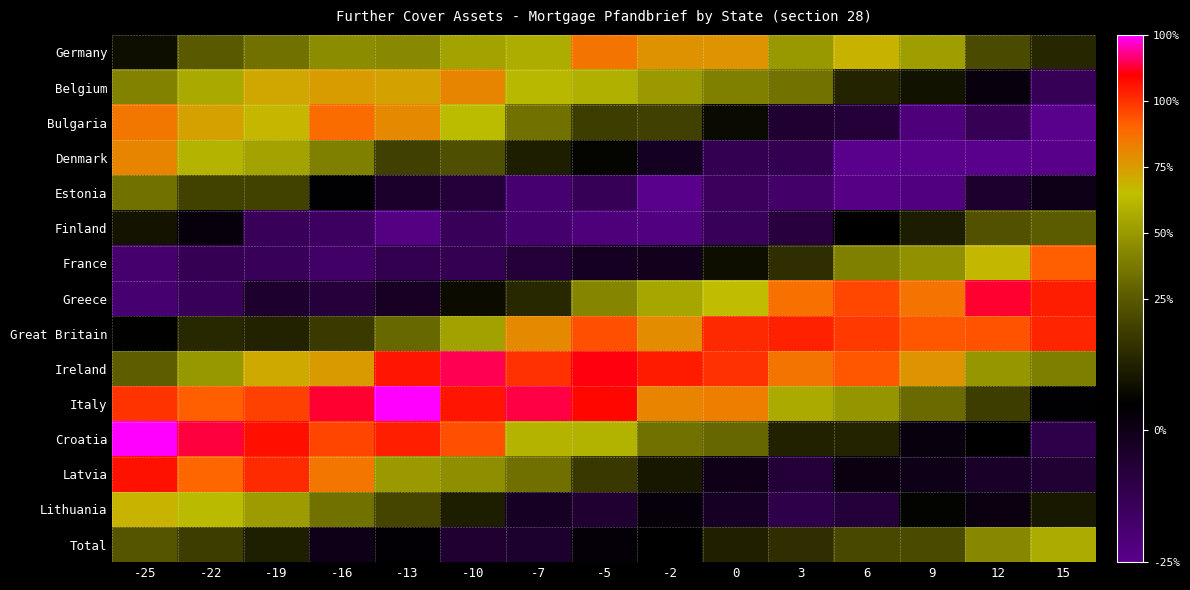

Reading left to right, list all the values displayed in this chart.

Germany: -25=-0.3	-22=0.0	-19=0.1	-16=0.2	-13=0.2	-10=0.3	-7=0.3	-5=0.6	-2=0.5	0=0.5	3=0.2	6=0.4	9=0.3	12=-0.1	15=-0.2
Belgium: -25=0.2	-22=0.3	-19=0.5	-16=0.5	-13=0.5	-10=0.6	-7=0.4	-5=0.3	-2=0.3	0=0.1	3=0.1	6=-0.2	9=-0.3	12=-0.5	15=-0.8
Bulgaria: -25=0.6	-22=0.5	-19=0.4	-16=0.6	-13=0.5	-10=0.4	-7=0.1	-5=-0.1	-2=-0.1	0=-0.4	3=-0.6	6=-0.6	9=-0.9	12=-0.8	15=-1.0
Denmark: -25=0.6	-22=0.4	-19=0.3	-16=0.2	-13=-0.1	-10=-0.0	-7=-0.3	-5=-0.4	-2=-0.5	0=-0.7	3=-0.7	6=-1.0	9=-1.0	12=-1.0	15=-1.0
Estonia: -25=0.1	-22=-0.1	-19=-0.1	-16=-0.4	-13=-0.6	-10=-0.6	-7=-0.9	-5=-0.8	-2=-1.0	0=-0.8	3=-0.8	6=-1.0	9=-0.9	12=-0.6	15=-0.5
Finland: -25=-0.3	-22=-0.4	-19=-0.8	-16=-0.8	-13=-1.0	-10=-0.8	-7=-0.9	-5=-0.9	-2=-0.9	0=-0.8	3=-0.7	6=-0.4	9=-0.3	12=-0.0	15=0.0
France: -25=-0.9	-22=-0.8	-19=-0.8	-16=-0.8	-13=-0.7	-10=-0.8	-7=-0.6	-5=-0.5	-2=-0.5	0=-0.3	3=-0.2	6=0.2	9=0.2	12=0.4	15=0.7
Greece: -25=-0.9	-22=-0.8	-19=-0.6	-16=-0.6	-13=-0.6	-10=-0.3	-7=-0.2	-5=0.2	-2=0.3	0=0.4	3=0.6	6=0.7	9=0.6	12=0.9	15=0.8
Great Britain: -25=-0.4	-22=-0.2	-19=-0.2	-16=-0.1	-13=0.1	-10=0.3	-7=0.5	-5=0.7	-2=0.5	0=0.8	3=0.8	6=0.7	9=0.7	12=0.7	15=0.8
Ireland: -25=0.0	-22=0.2	-19=0.5	-16=0.5	-13=0.8	-10=0.9	-7=0.8	-5=0.9	-2=0.8	0=0.8	3=0.6	6=0.7	9=0.5	12=0.2	15=0.1
Italy: -25=0.7	-22=0.7	-19=0.7	-16=0.9	-13=1.0	-10=0.8	-7=0.9	-5=0.8	-2=0.6	0=0.6	3=0.3	6=0.2	9=0.1	12=-0.1	15=-0.4
Croatia: -25=1.0	-22=0.9	-19=0.8	-16=0.7	-13=0.8	-10=0.7	-7=0.4	-5=0.3	-2=0.1	0=0.1	3=-0.2	6=-0.2	9=-0.5	12=-0.4	15=-0.7
Latvia: -25=0.8	-22=0.6	-19=0.8	-16=0.6	-13=0.3	-10=0.2	-7=0.1	-5=-0.1	-2=-0.3	0=-0.5	3=-0.6	6=-0.5	9=-0.5	12=-0.6	15=-0.6
Lithuania: -25=0.4	-22=0.4	-19=0.3	-16=0.1	-13=-0.1	-10=-0.3	-7=-0.5	-5=-0.6	-2=-0.4	0=-0.5	3=-0.7	6=-0.6	9=-0.4	12=-0.5	15=-0.3
Total: -25=-0.0	-22=-0.1	-19=-0.3	-16=-0.5	-13=-0.4	-10=-0.6	-7=-0.6	-5=-0.4	-2=-0.4	0=-0.3	3=-0.2	6=-0.1	9=-0.1	12=0.2	15=0.3